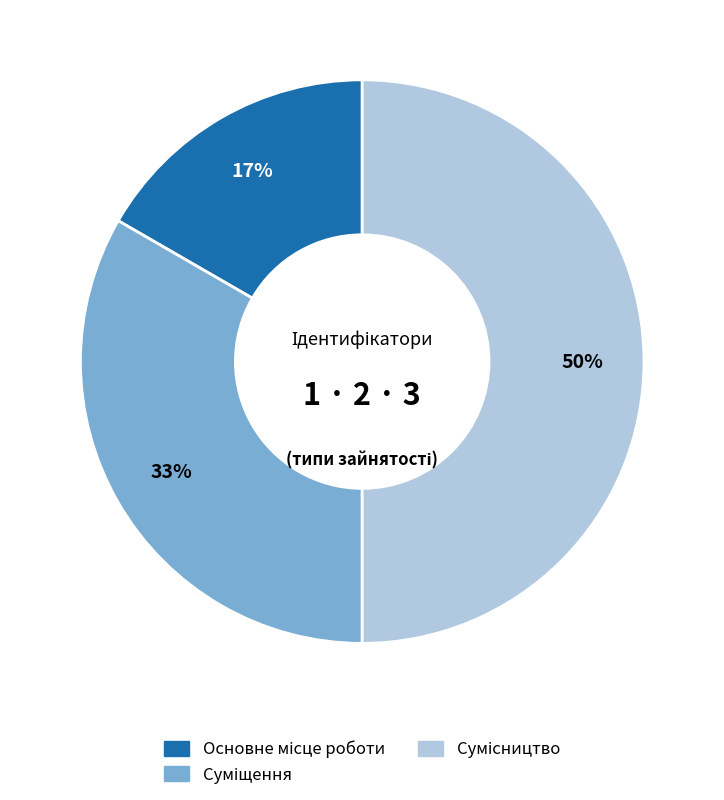

Count the number of slices in the pie.

3